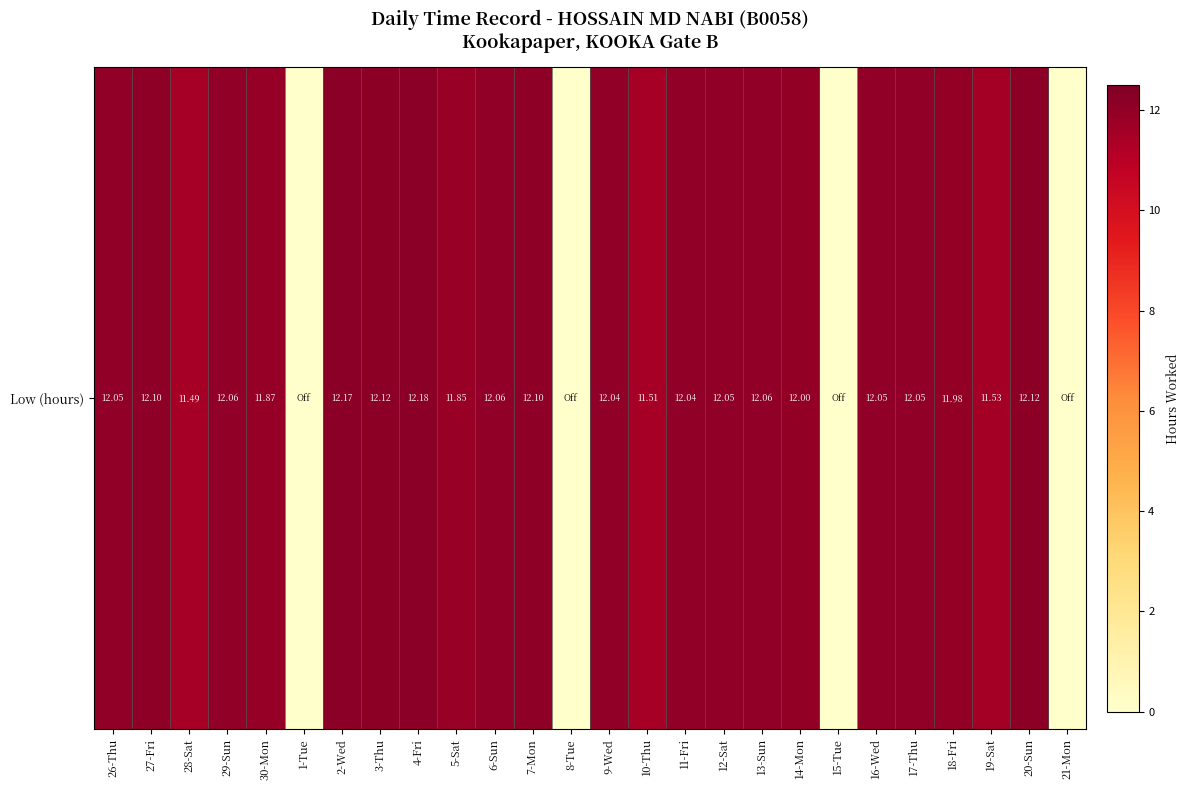

Reading left to right, transcribe all the data shown in this chart.

12.1	12.1	11.5	12.1	11.9	0.0	12.2	12.1	12.2	11.8	12.1	12.1	0.0	12.0	11.5	12.0	12.1	12.1	12.0	0.0	12.1	12.1	12.0	11.5	12.1	0.0